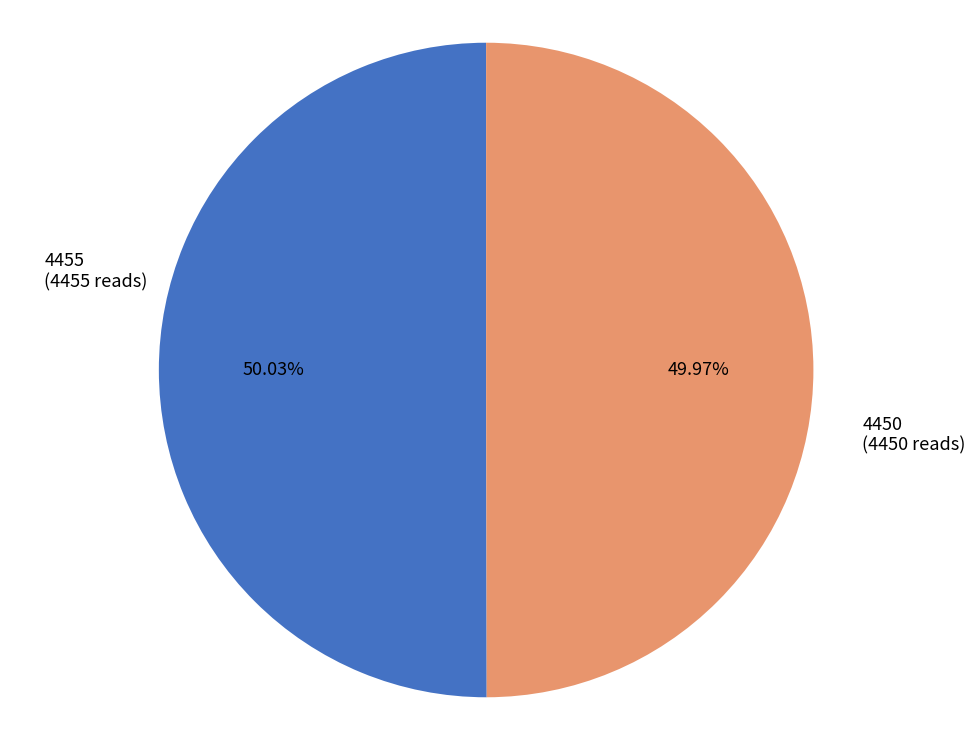

Is there any slice that represents more than half of the pie?

Yes